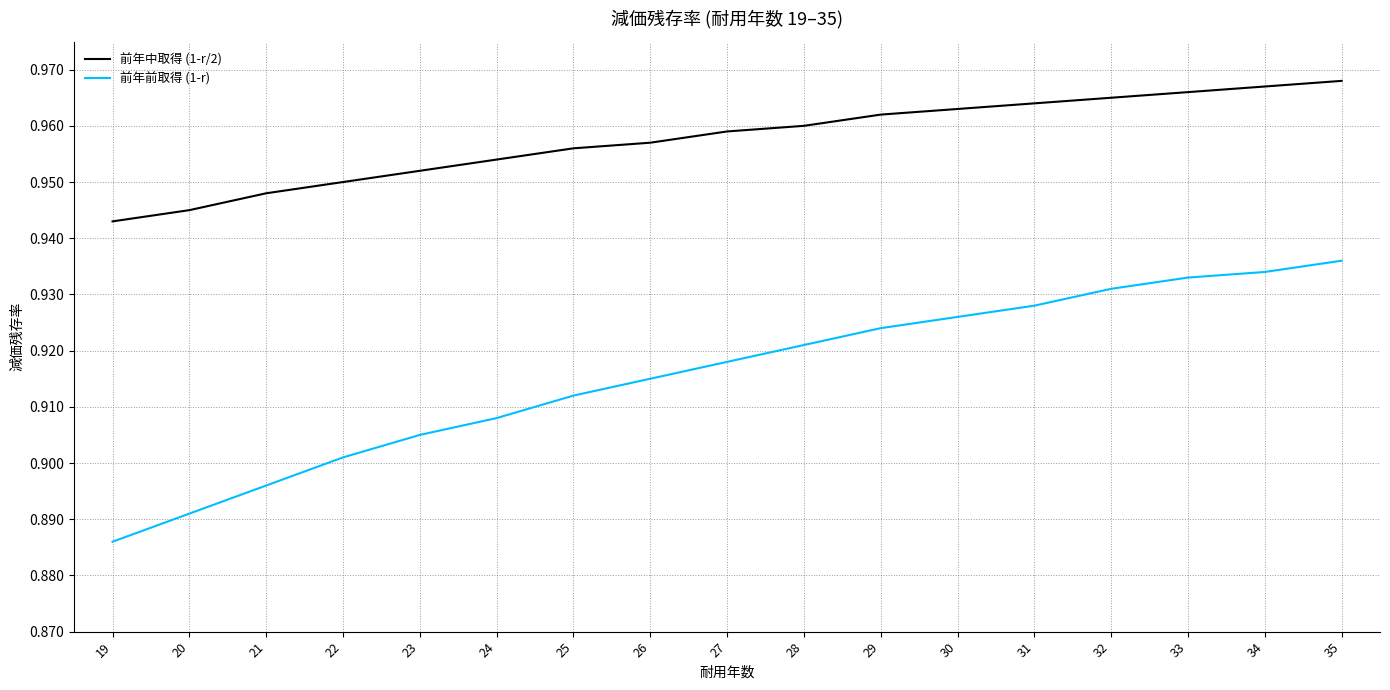

List the series in order of their overall mean, highest first.

前年中取得 (1-r/2), 前年前取得 (1-r)